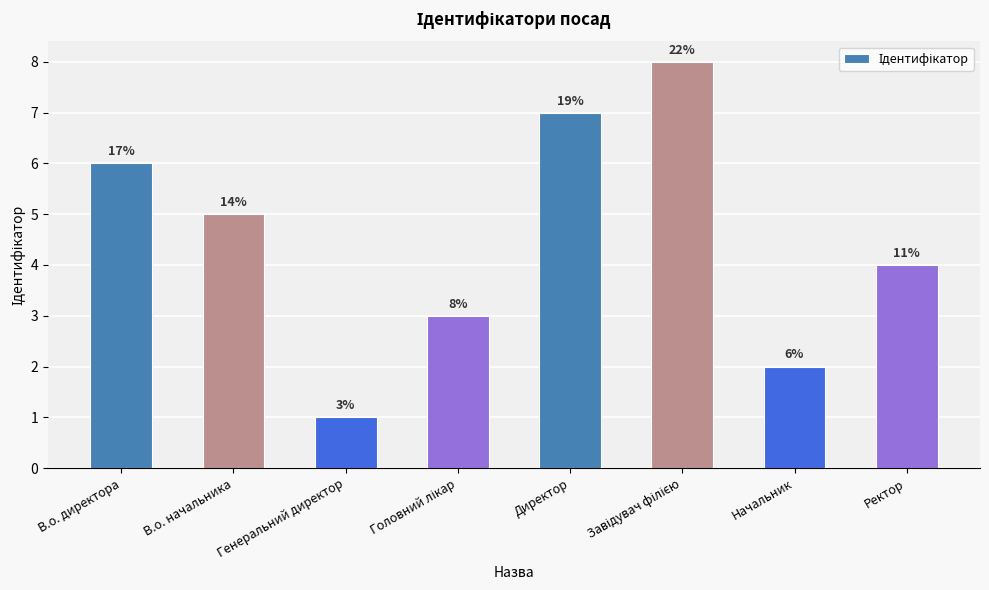

What is the maximum value shown in the chart?

8